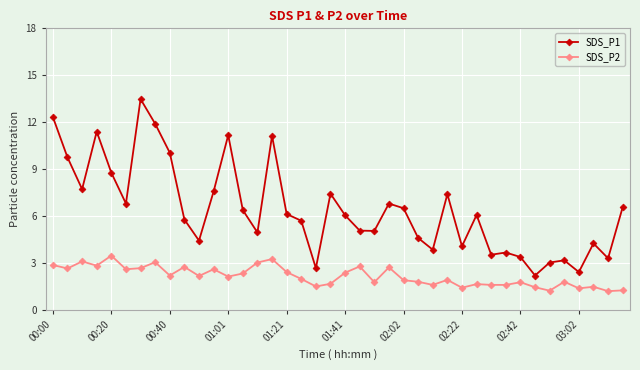

Which series has the largest total across all categories?

SDS_P1